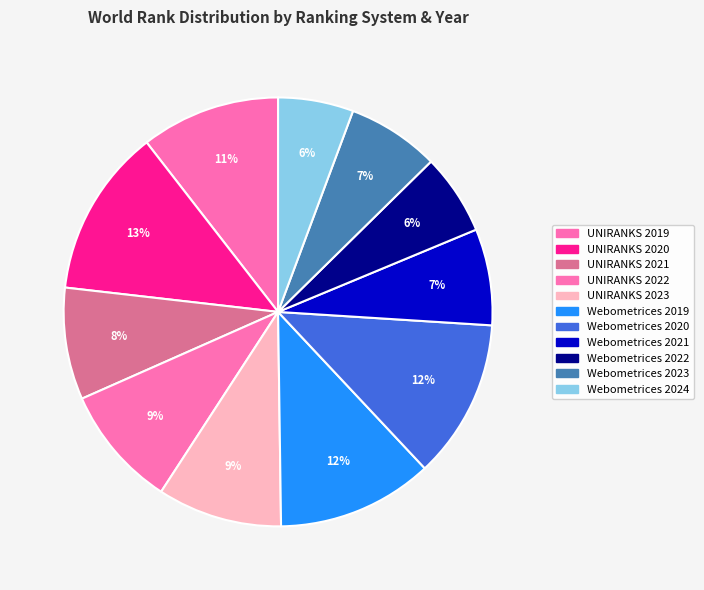

Does Webometrices 2019 account for over 50% of the chart?

No